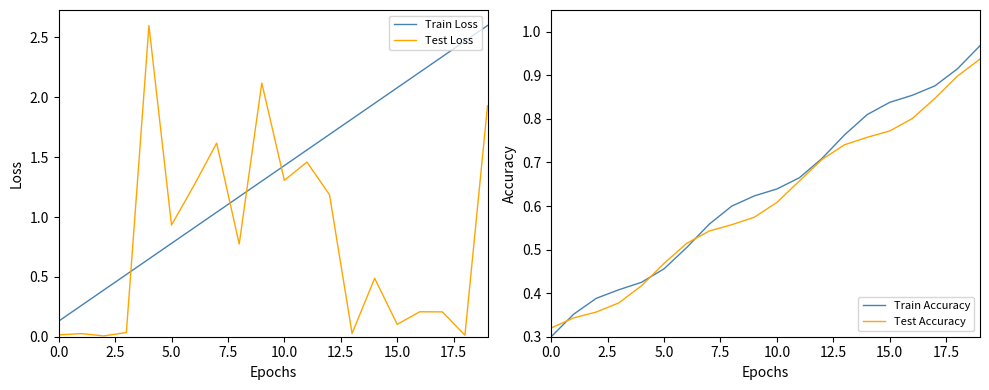

What is the highest value of the Train Loss series?

2.6